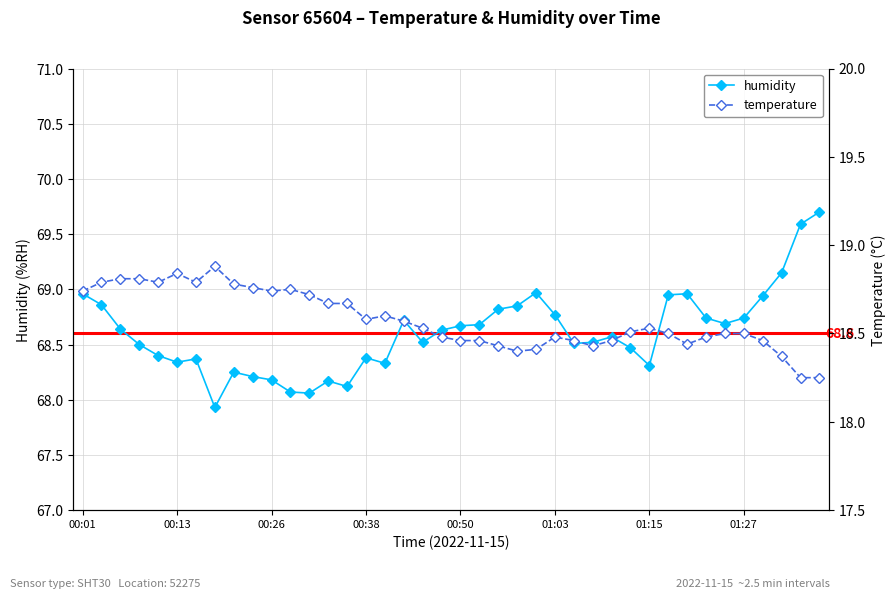

What is the lowest value of the humidity series?

67.9